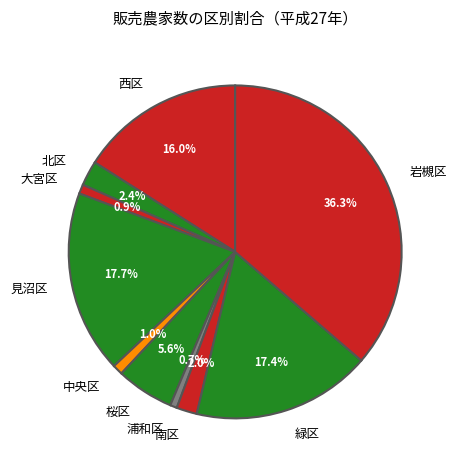

Is there any slice that represents more than half of the pie?

No